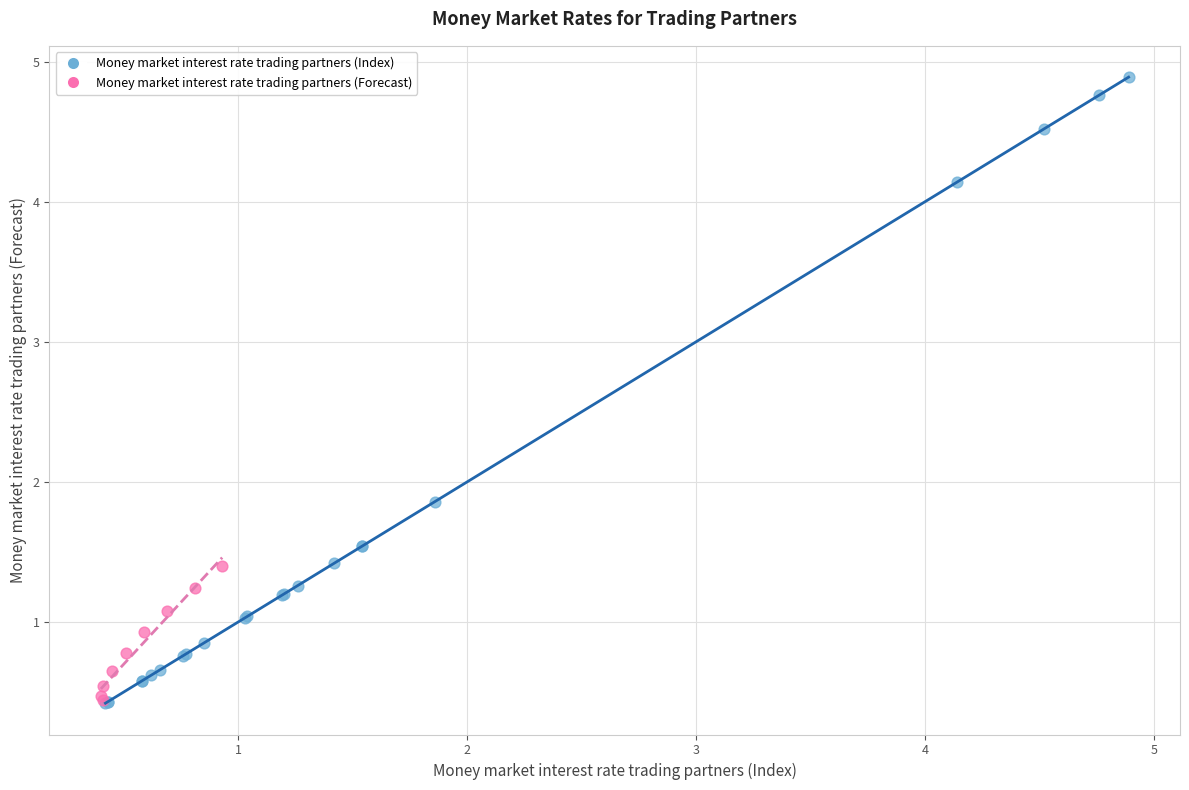

Which series reaches the maximum Y coordinate?

Money market interest rate trading partners (Index)